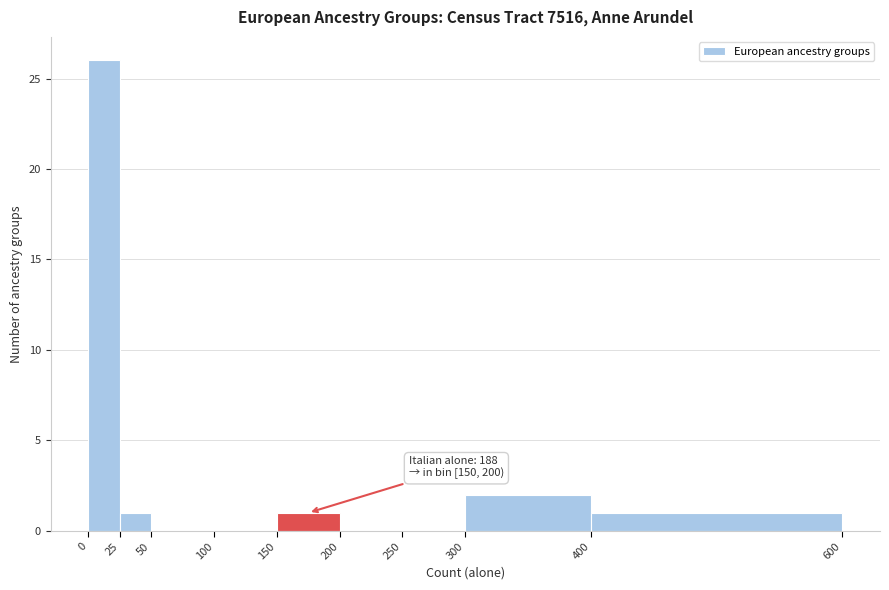

Which range on the x-axis has the tallest bar?

0 to 25